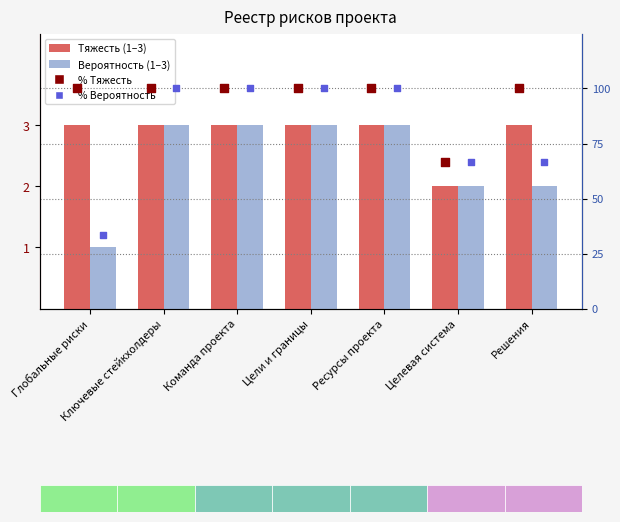

At how many categories does at least one series exceed 98?

6